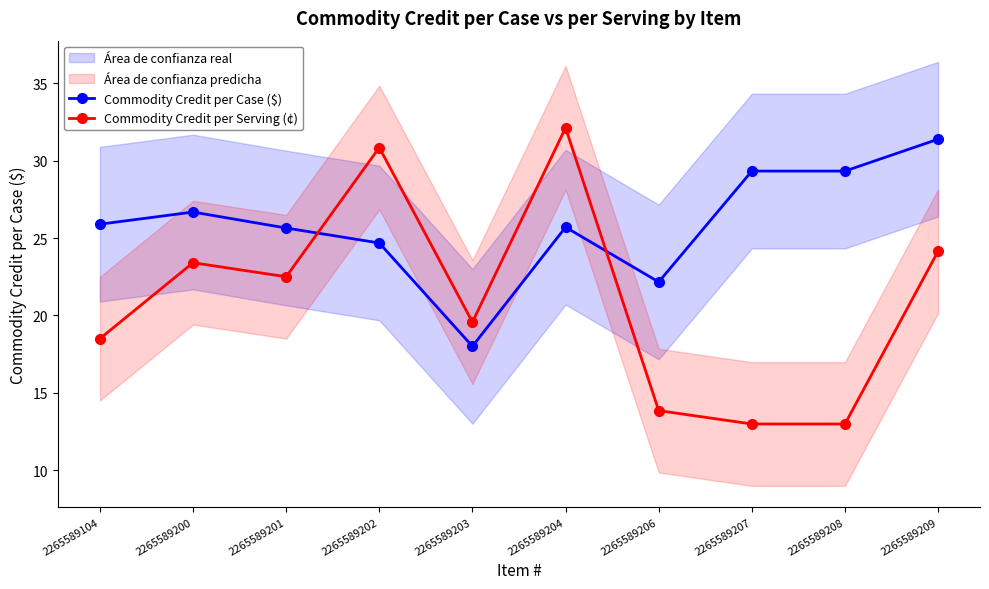

Where does the Commodity Credit per Case ($) series first go above 25?

2265589104